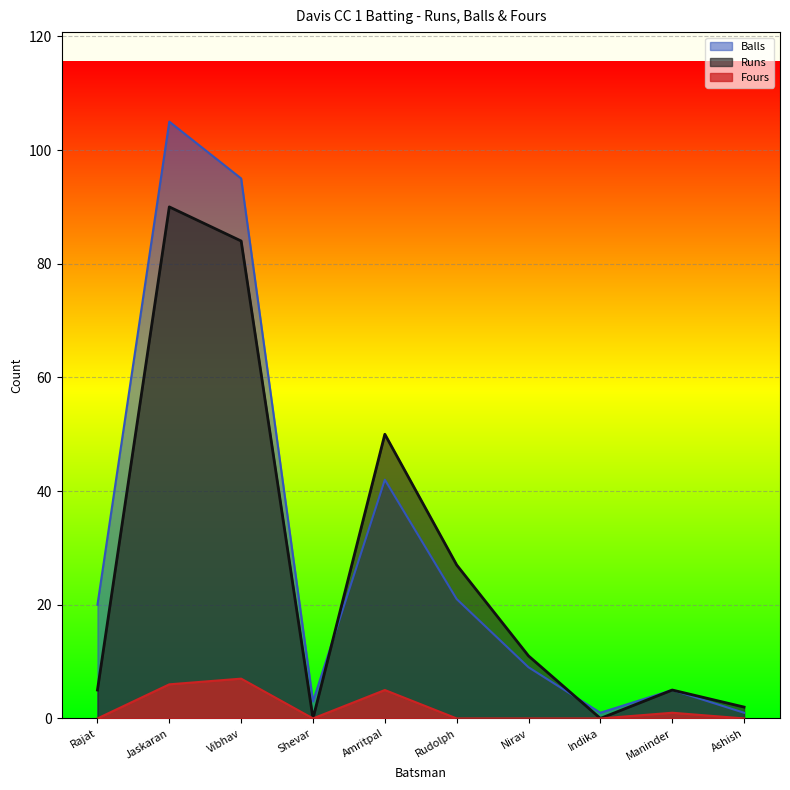

Read the Balls value at Rajat.

20